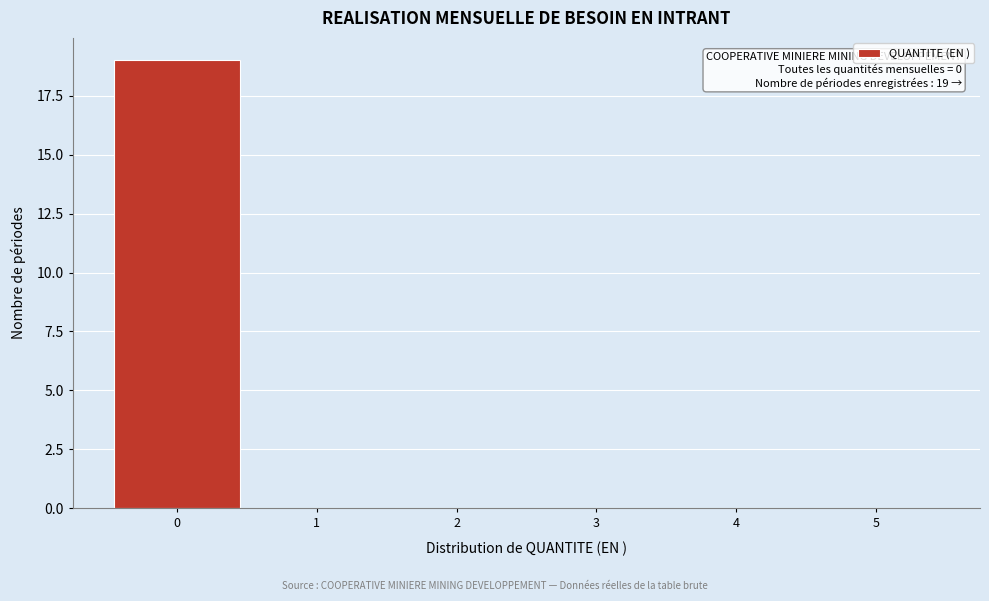

Which range on the x-axis has the tallest bar?

-0.5 to 0.5